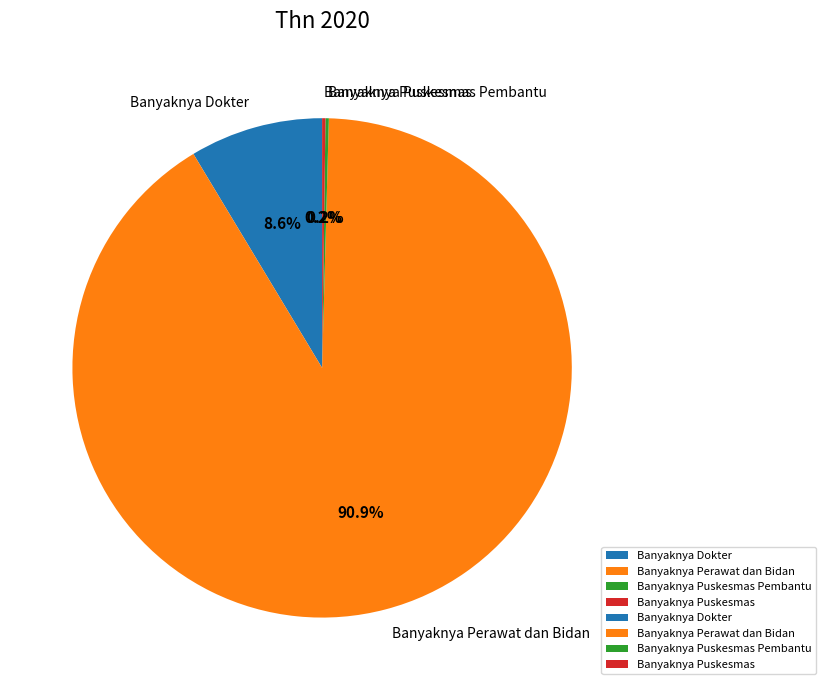

How much of the chart is everything except Banyaknya Dokter?

91.4%